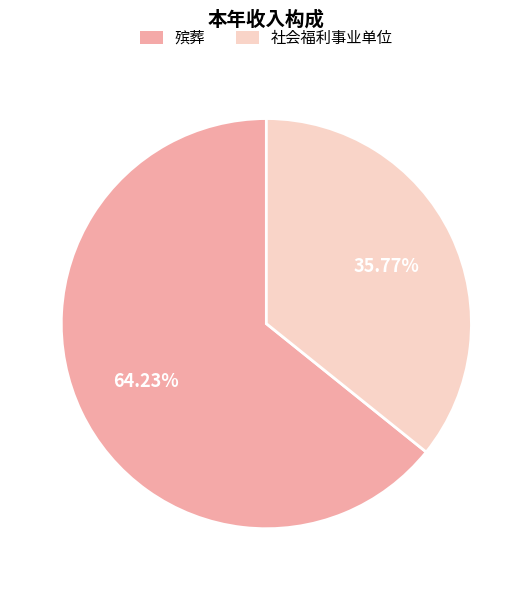

What is the ratio of the value at 社会福利事业单位 to the value at 殡葬?

0.6